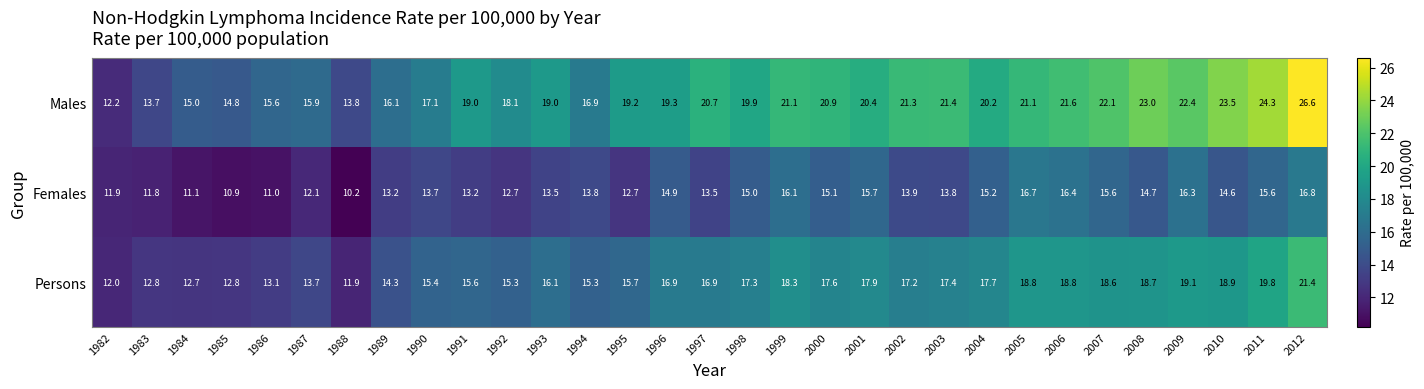

What is the sum of the Females values at 1998 and 1995?

27.7